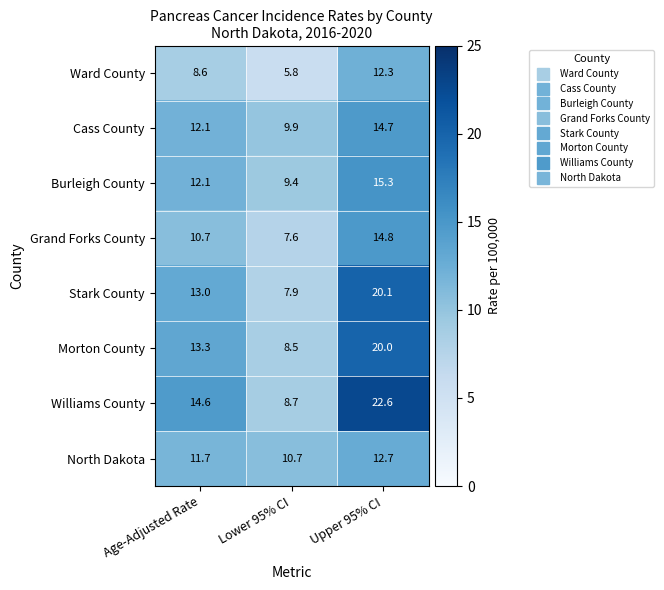

Where is Stark County nearest to the value 14?

Age-Adjusted Rate